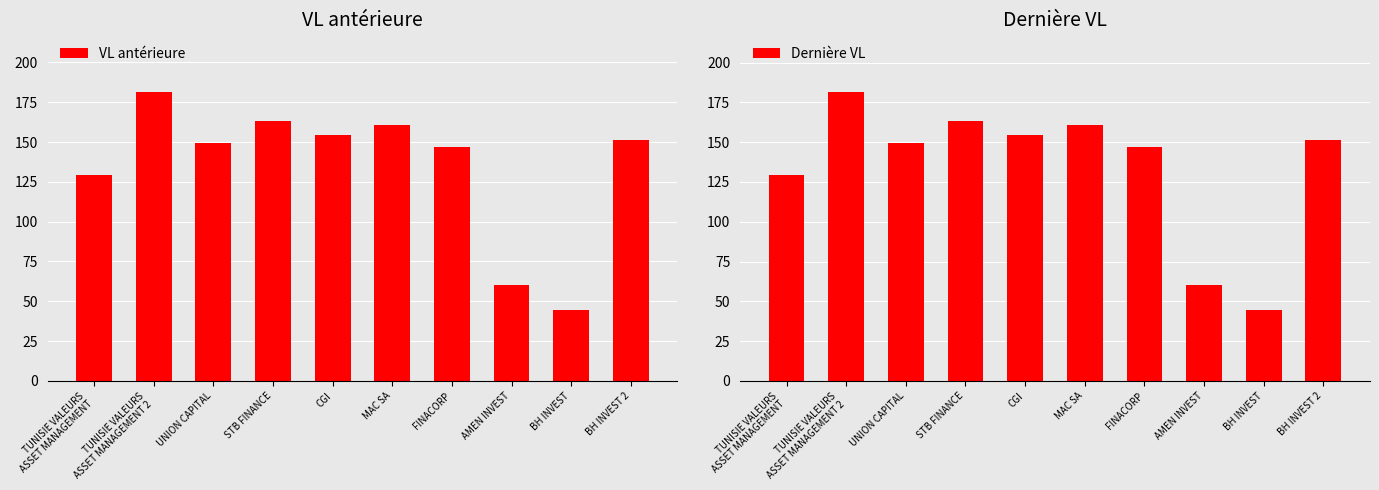

What is the spread (max minus min) of values at STB FINANCE?

0.1